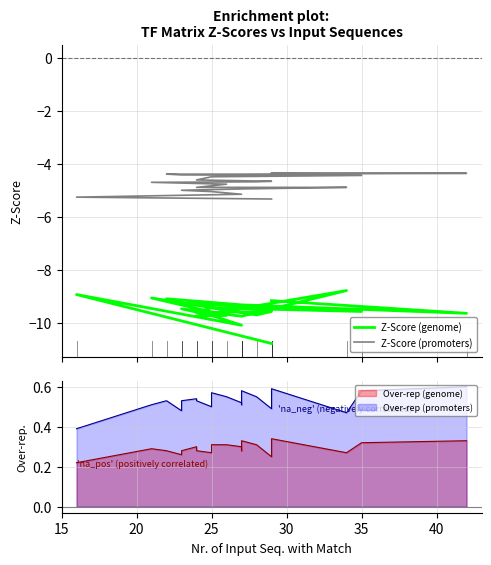

Where is the first local minimum for Z-Score (genome)?

25